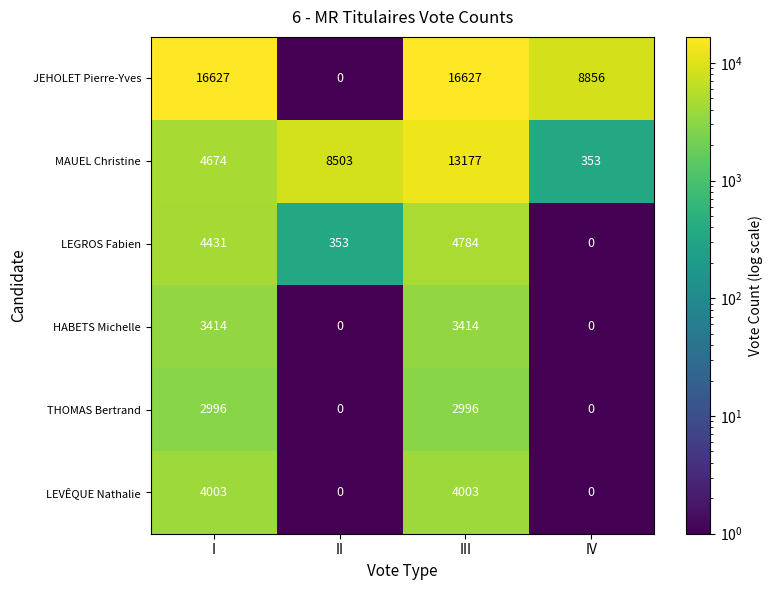

The JEHOLET Pierre-Yves series shows 11850 at IV. True or false?

False